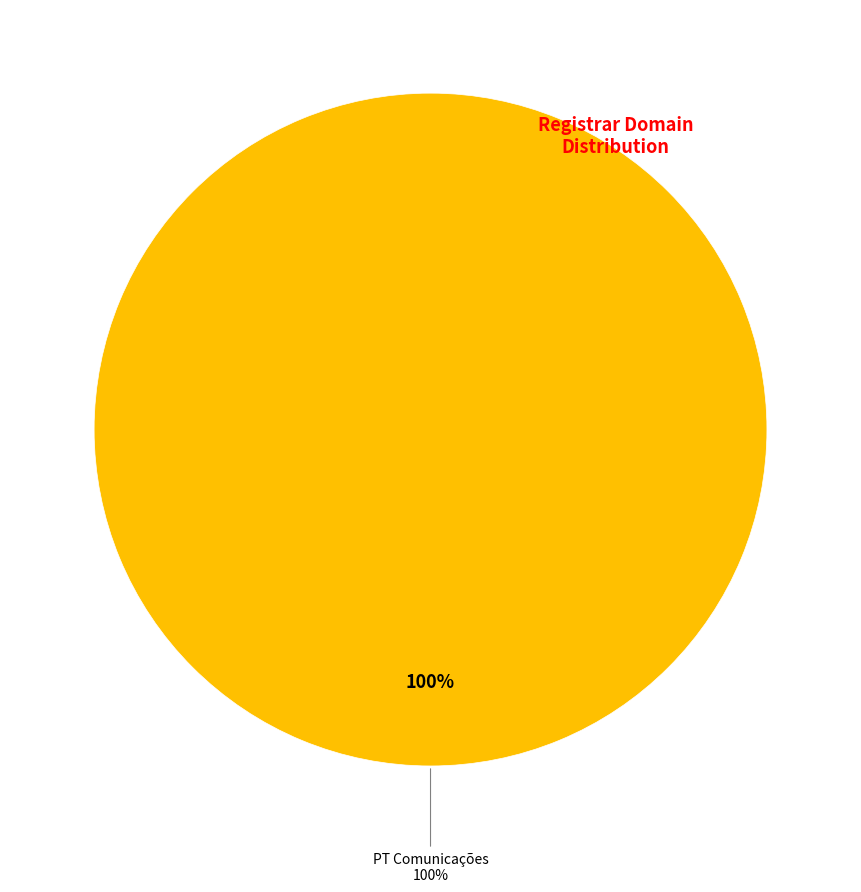

The EBRAND Services S.A. slice represents 0% of the pie. True or false?

True